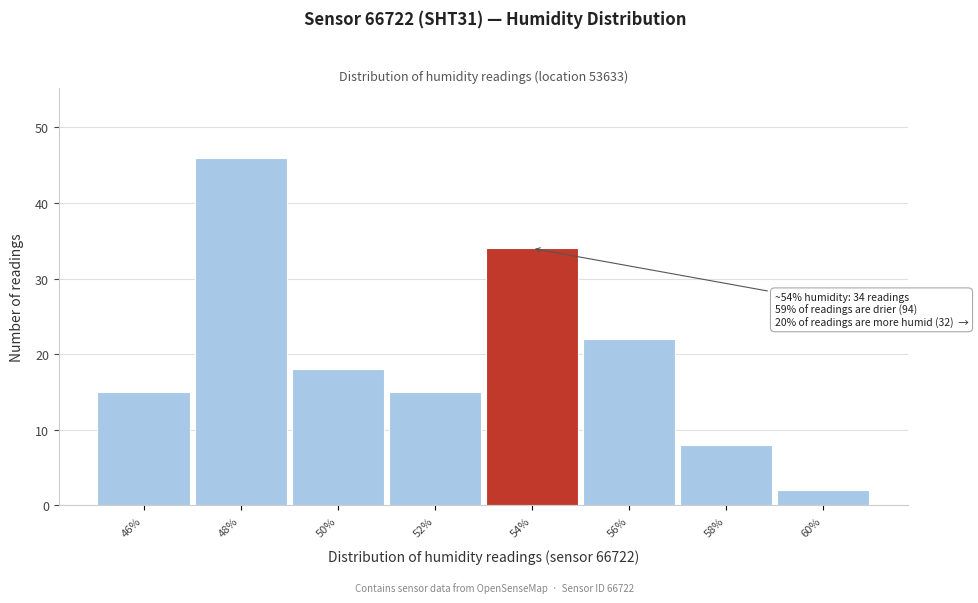

Over which range of the x-axis is the bar tallest?

47 to 49